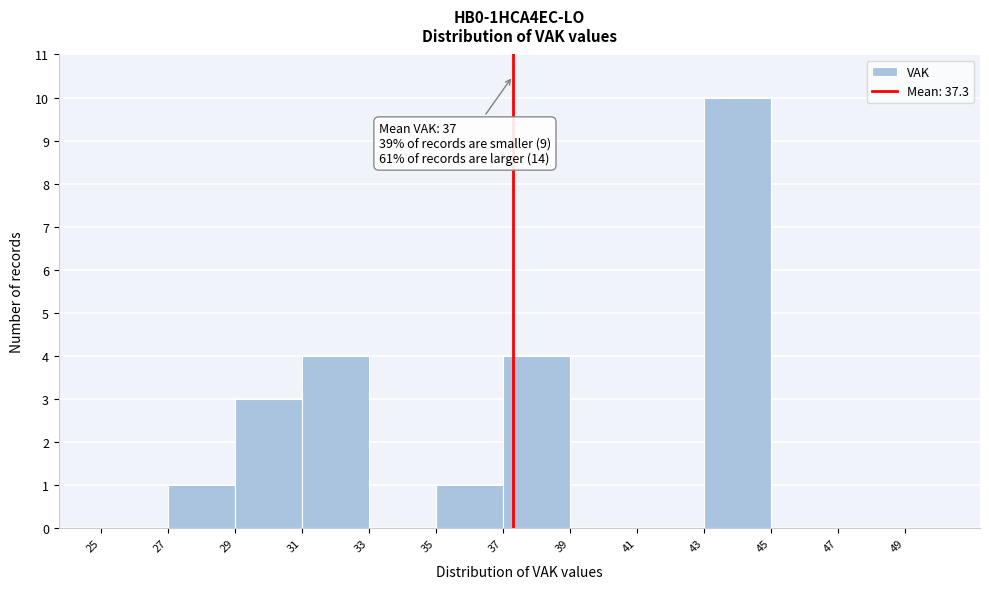

Which range on the x-axis has the tallest bar?

43 to 45